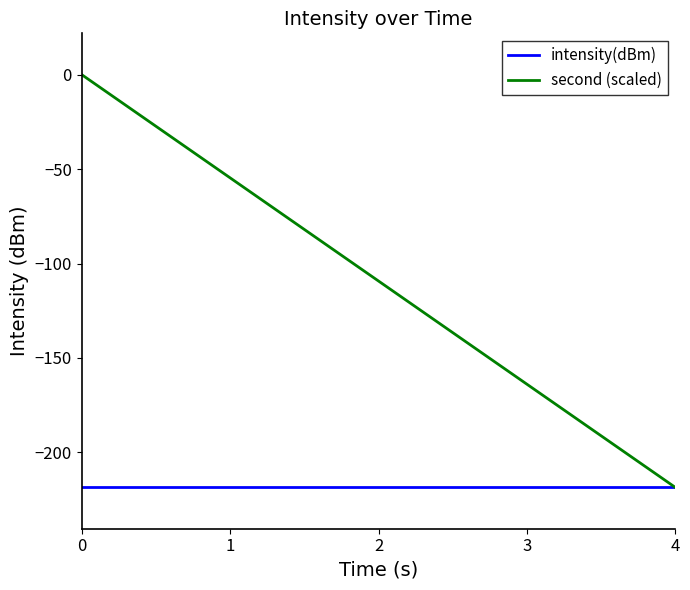

Which series has the largest range (max minus min)?

second (scaled)